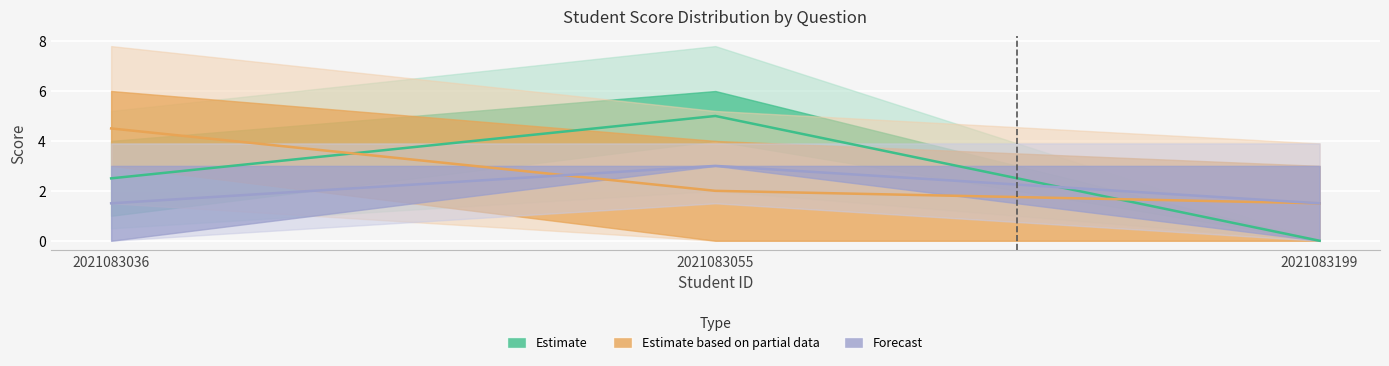

Where does the Estimate series first go above 2?

2021083036